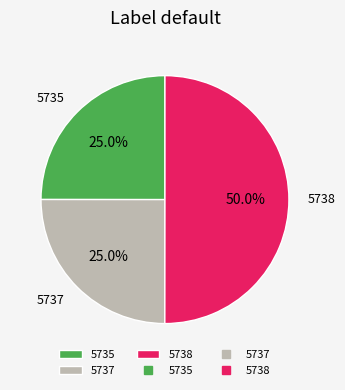

Combined, what portion of the pie is 5738 and 5735?

75.0%